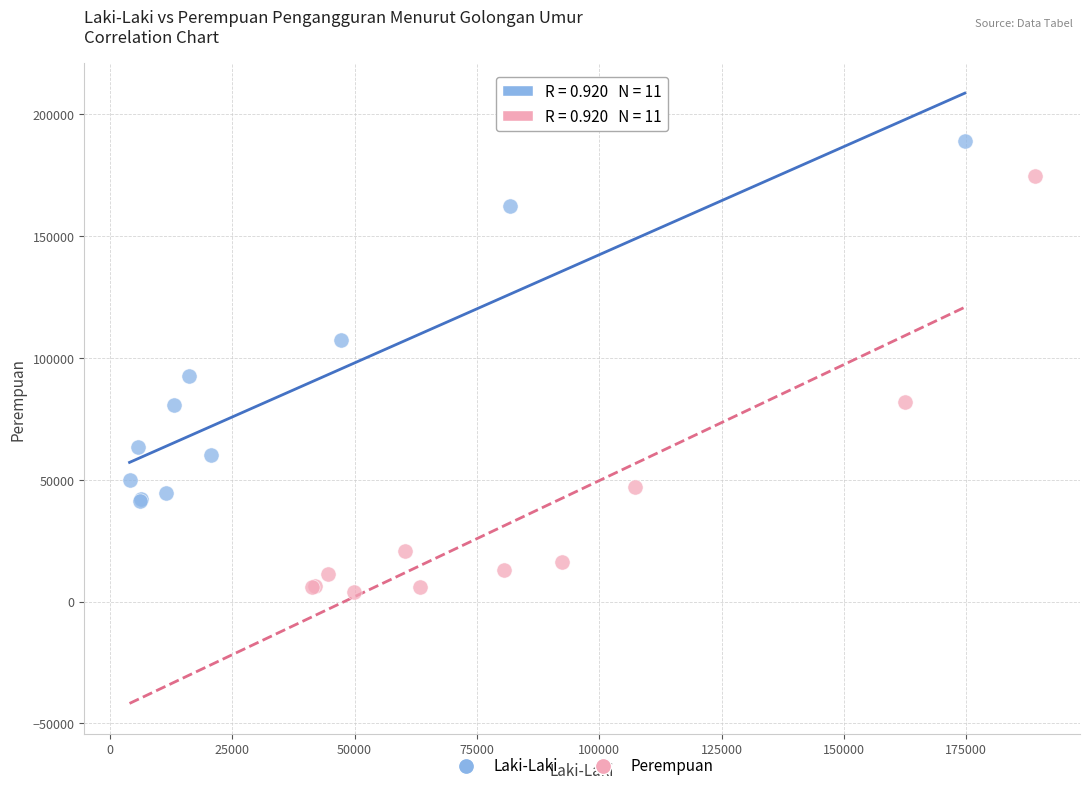

Which series has the largest Y range (max minus min)?

Perempuan